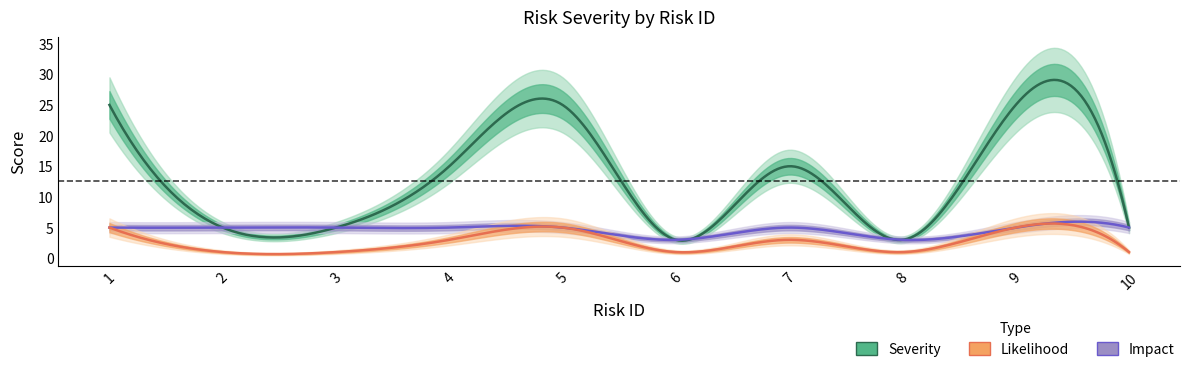

Between 2 and 10, which is larger?

2